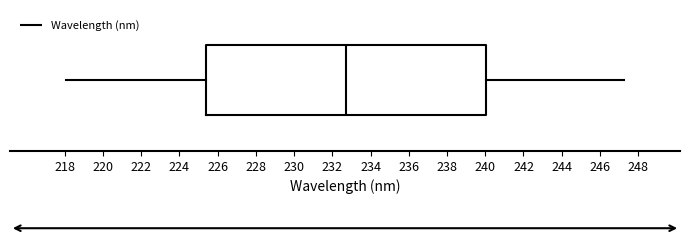

Transcribe this box plot: give where the median line is, the range the box spans, and where the two whiskers end, as read against the x-axis. The values are not printed on the chart, so give them approximately, as read against the axis.

median 232.8, box 225.4 to 240.0, whiskers 218.0 to 247.2